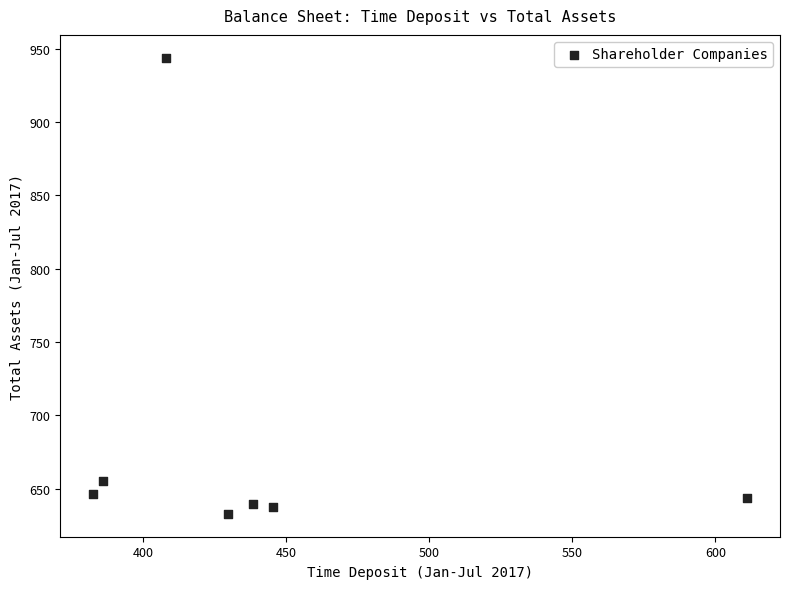

What is the average Y value?

685.3